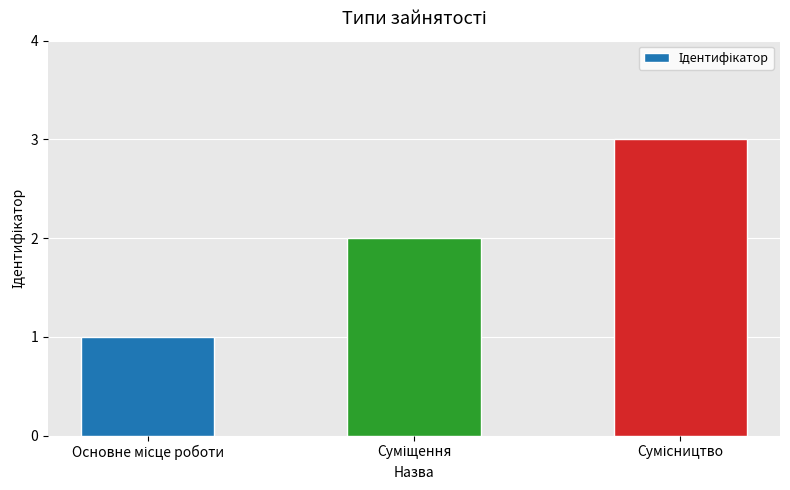

What is the greatest value displayed?

3